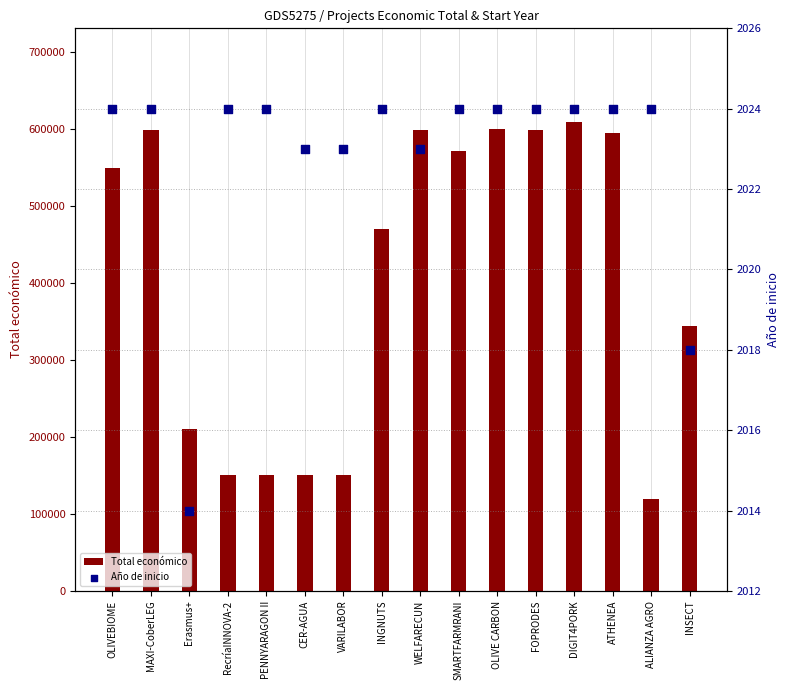

What are all the series names shown in the legend?

Total económico, Año de inicio